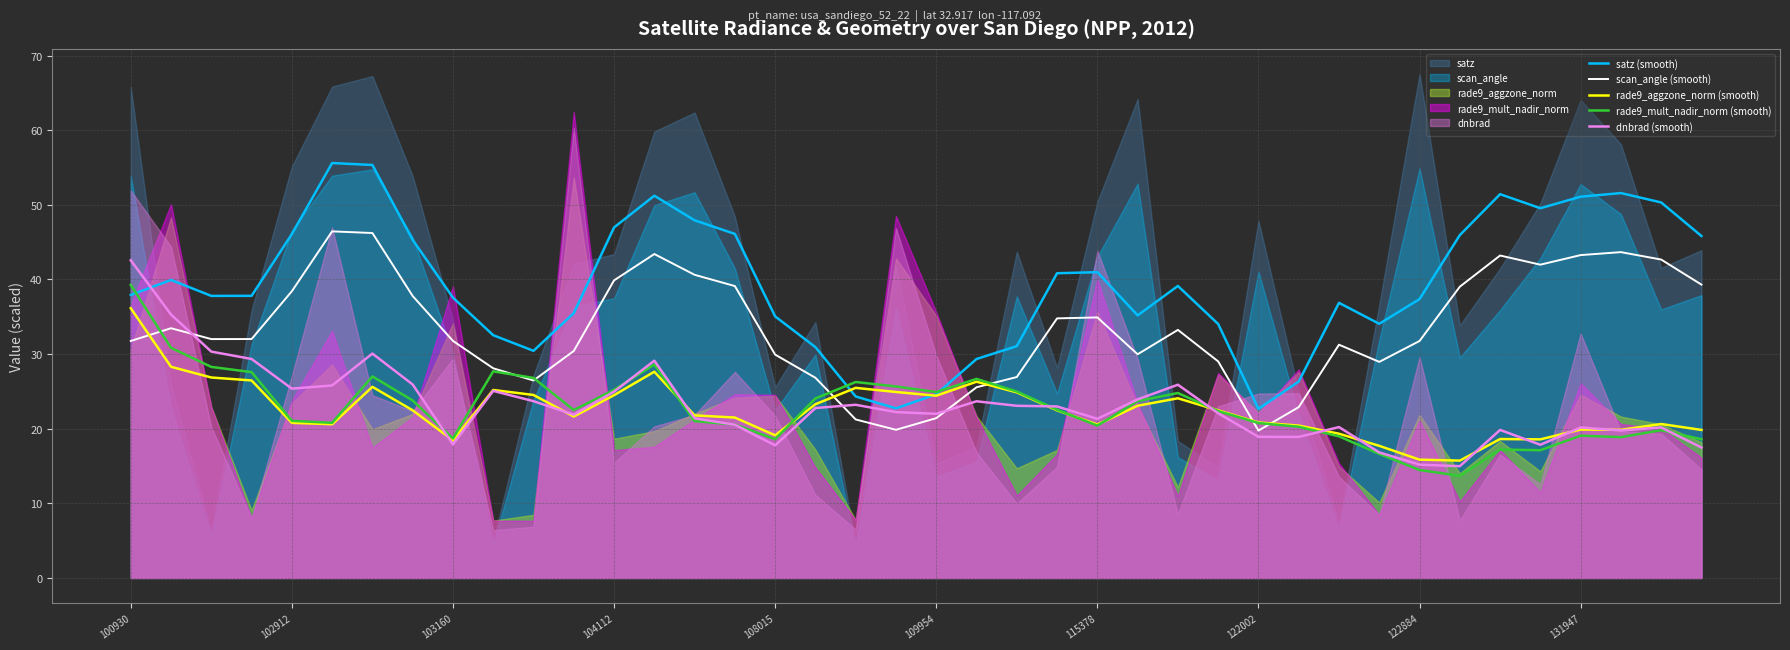

True or false: scan_angle (smooth) has a value of 38.4 at 102912.

True